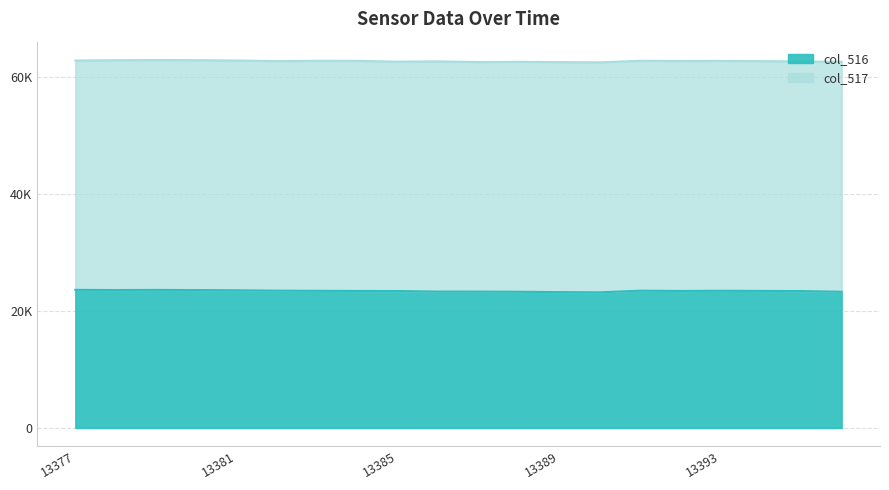

What is the smallest value displayed?

23153